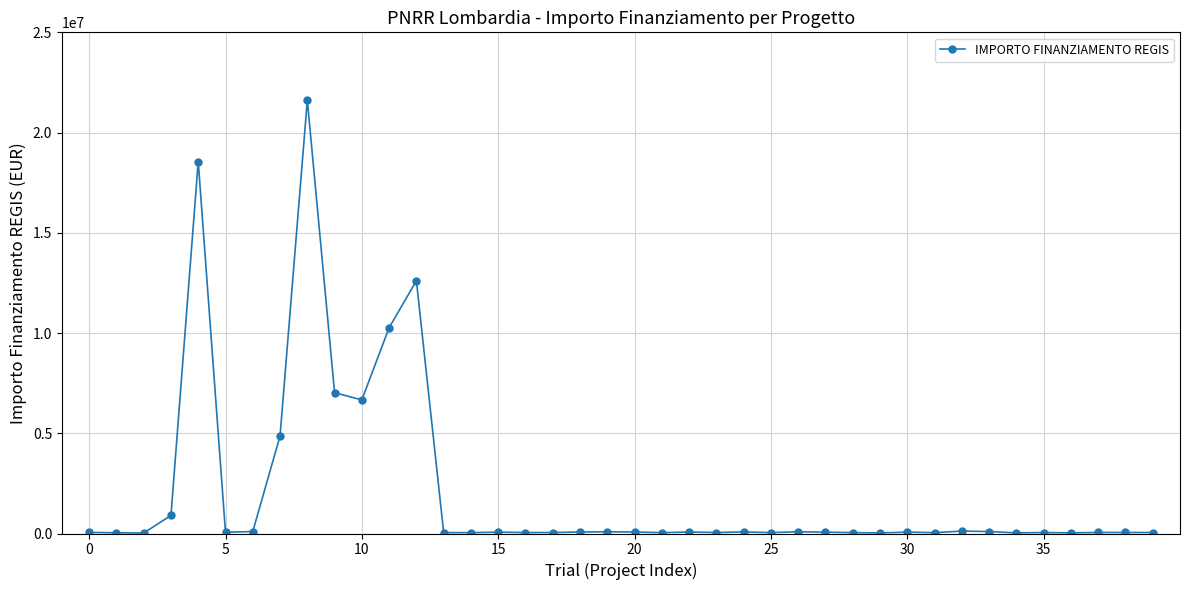

True or false: the data has more than 0 interior local peaks.

True